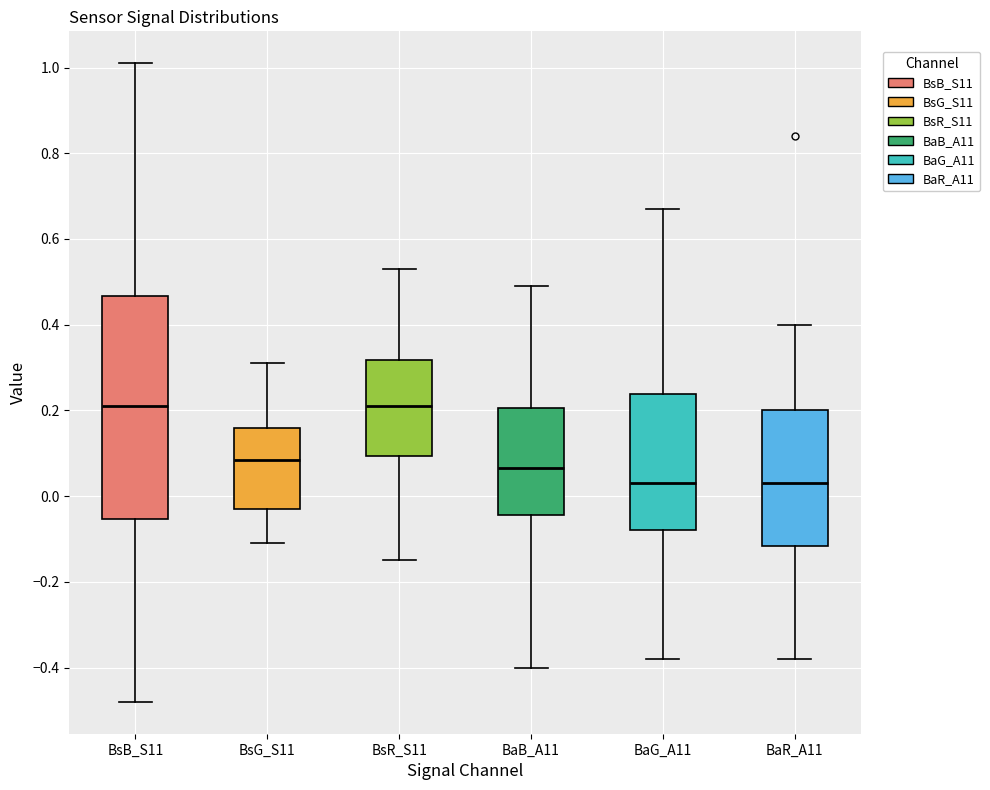

Reading left to right, read every box against the y-axis: the position of its median line, the range the box covers, and the ends of its whiskers. The values are not printed on the chart, so give them approximately, as read against the axis.

BsB_S11: median 0.22, box -0.06 to 0.46, whiskers -0.48 to 1.02
BsG_S11: median 0.08, box -0.02 to 0.16, whiskers -0.10 to 0.32
BsR_S11: median 0.22, box 0.10 to 0.32, whiskers -0.14 to 0.54
BaB_A11: median 0.06, box -0.04 to 0.20, whiskers -0.40 to 0.50
BaG_A11: median 0.04, box -0.08 to 0.24, whiskers -0.38 to 0.68
BaR_A11: median 0.04, box -0.12 to 0.20, whiskers -0.38 to 0.40